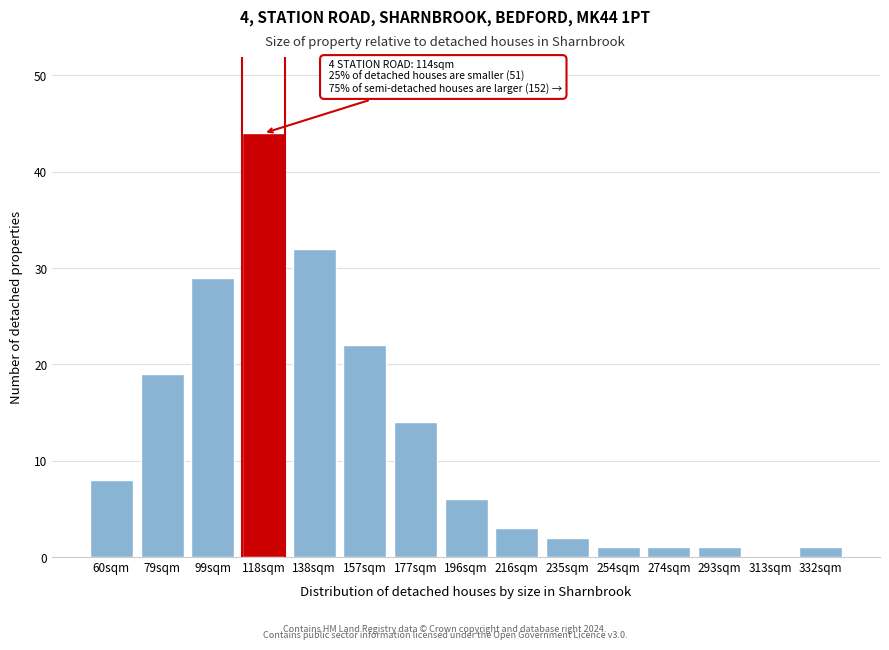

Reading right to left, list all the values displayed in this chart.

332sqm=1	313sqm=0	293sqm=1	274sqm=1	254sqm=1	235sqm=2	216sqm=3	196sqm=6	177sqm=14	157sqm=22	138sqm=32	118sqm=44	99sqm=29	79sqm=19	60sqm=8